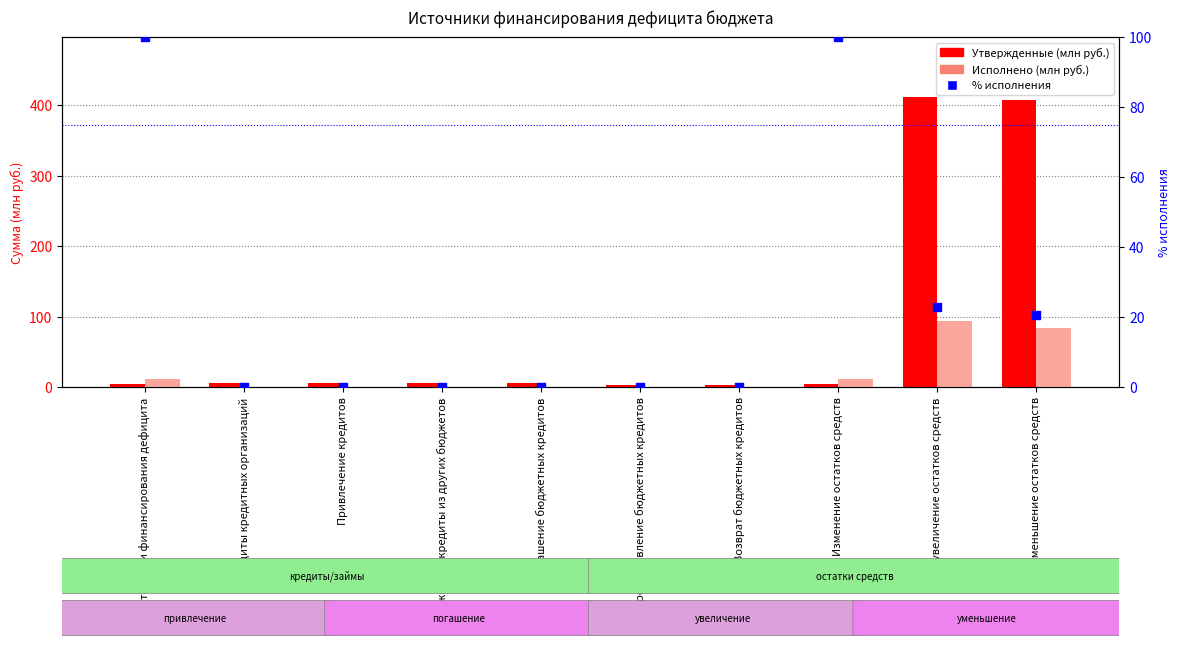

What are all the series names shown in the legend?

Утвержденные (млн руб.), Исполнено (млн руб.), % исполнения